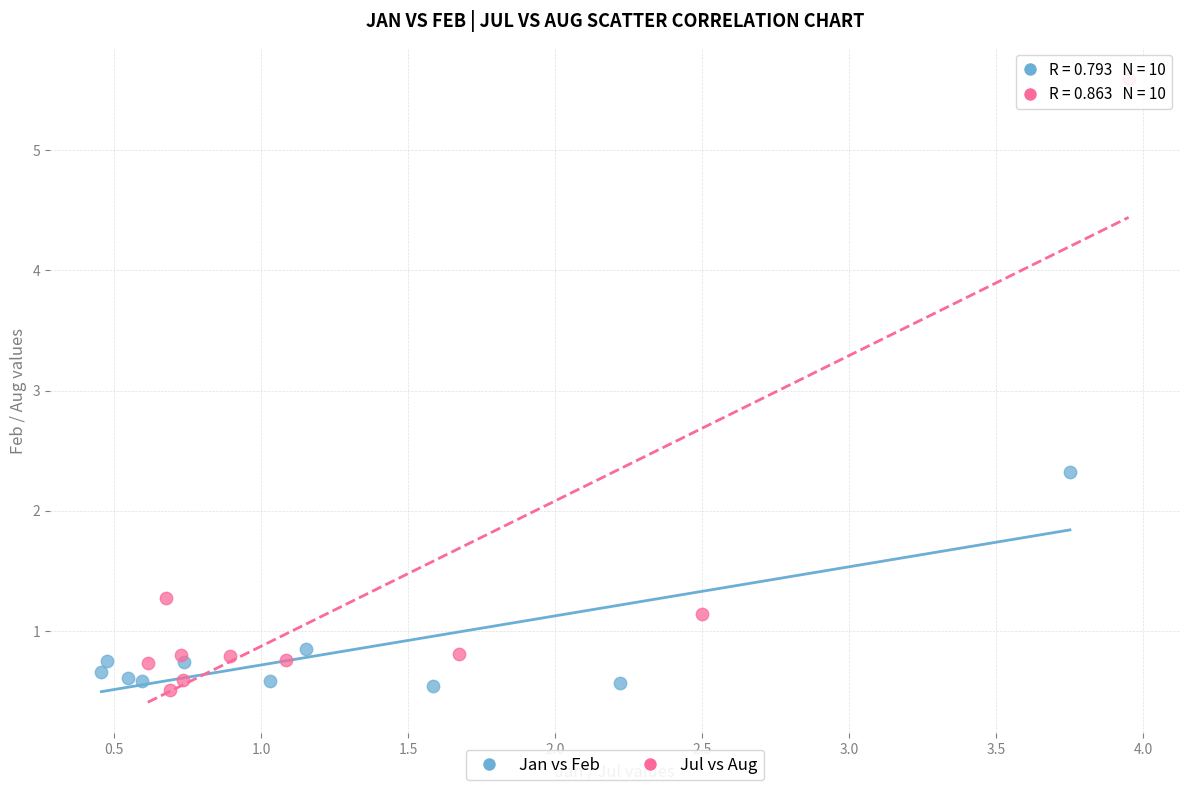

Which series contains the highest Y value?

Jul vs Aug